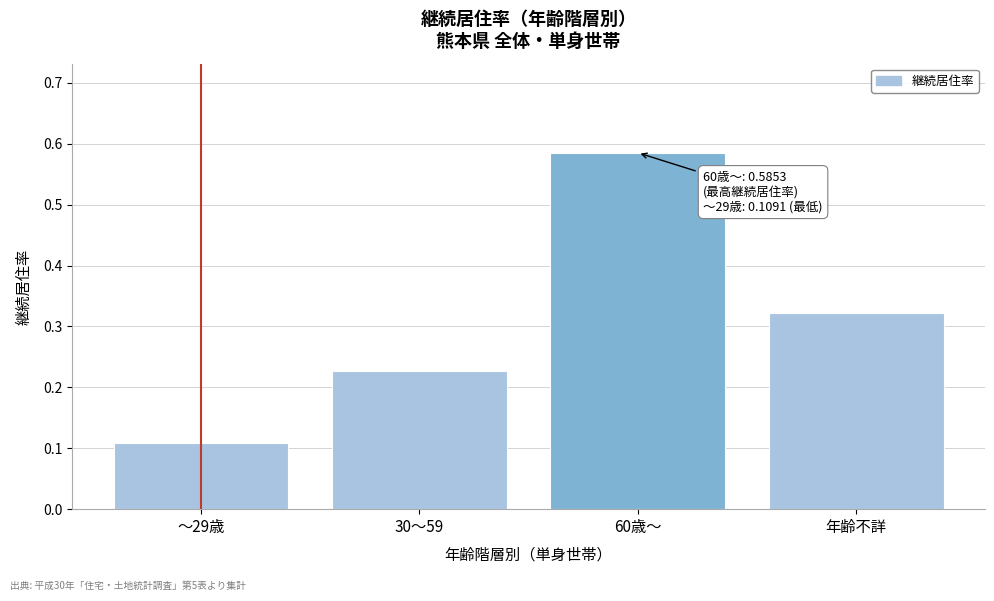

What is the difference between the maximum and minimum values?

0.5